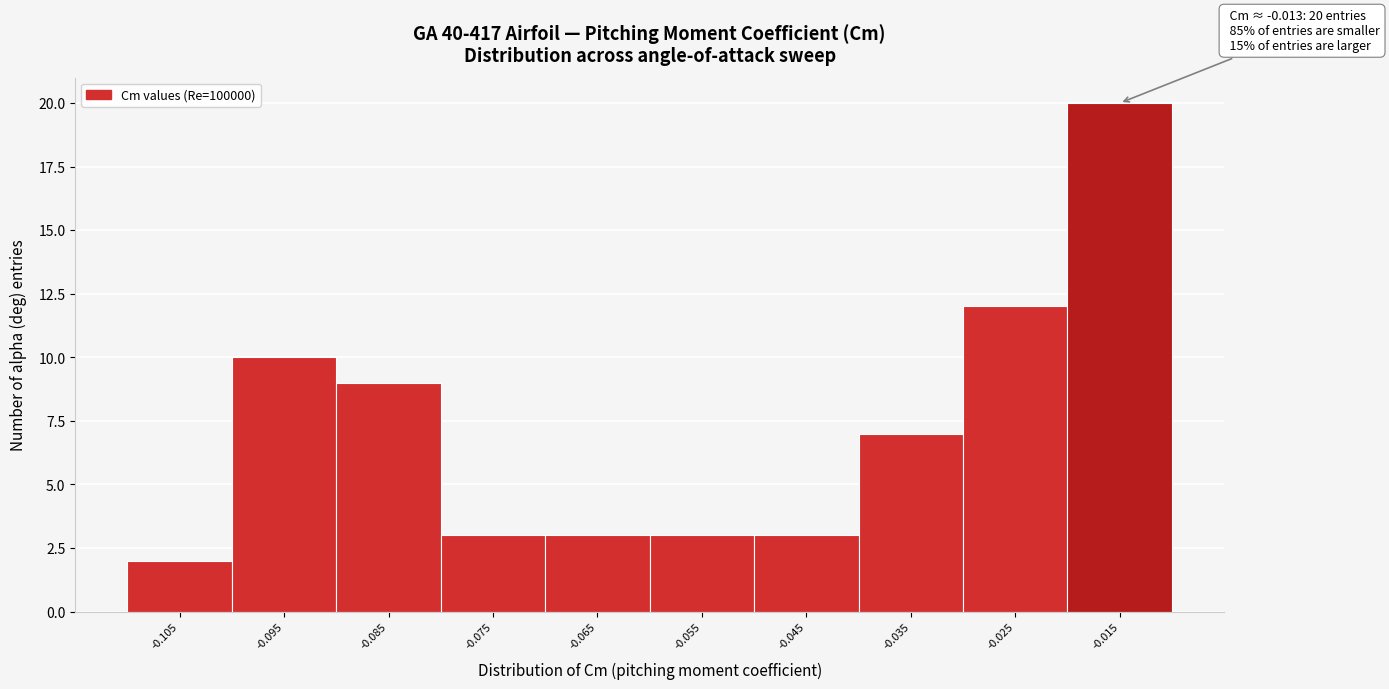

Reading left to right, extract all data points from this chart.

2	10	9	3	3	3	3	7	12	20